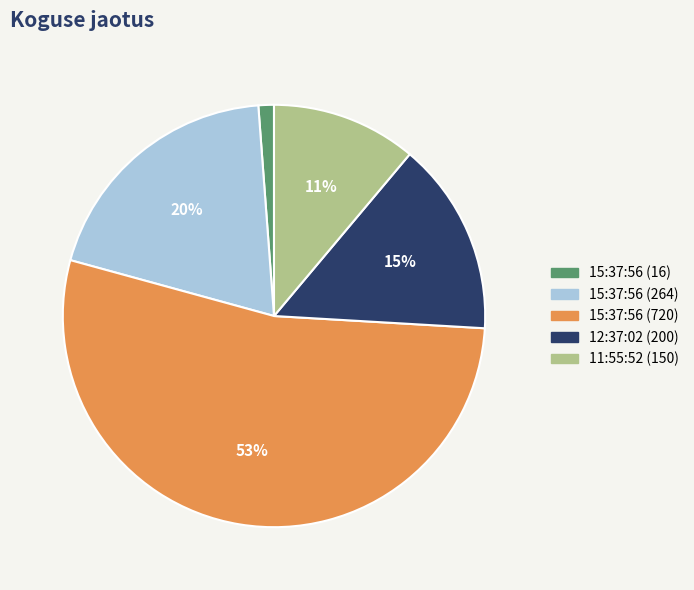

Does 15:37:56 (720) account for over 50% of the chart?

Yes